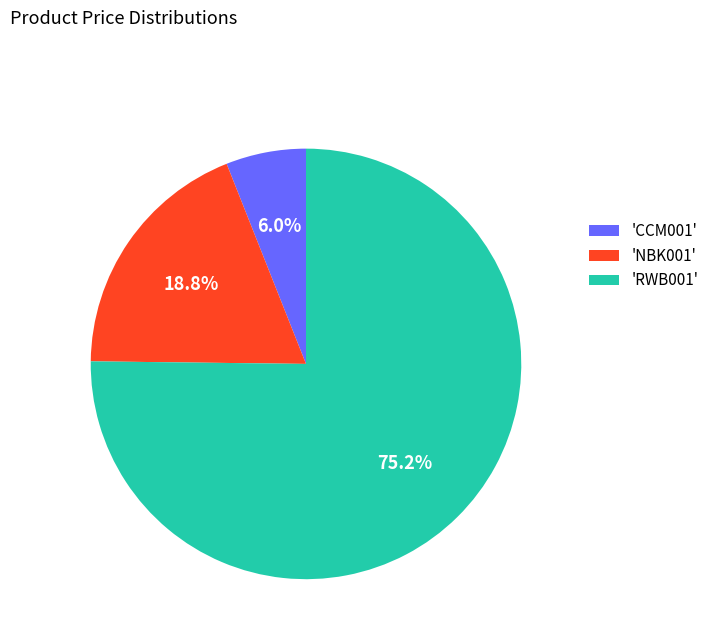

How much of the chart is everything except 'NBK001'?

81.2%